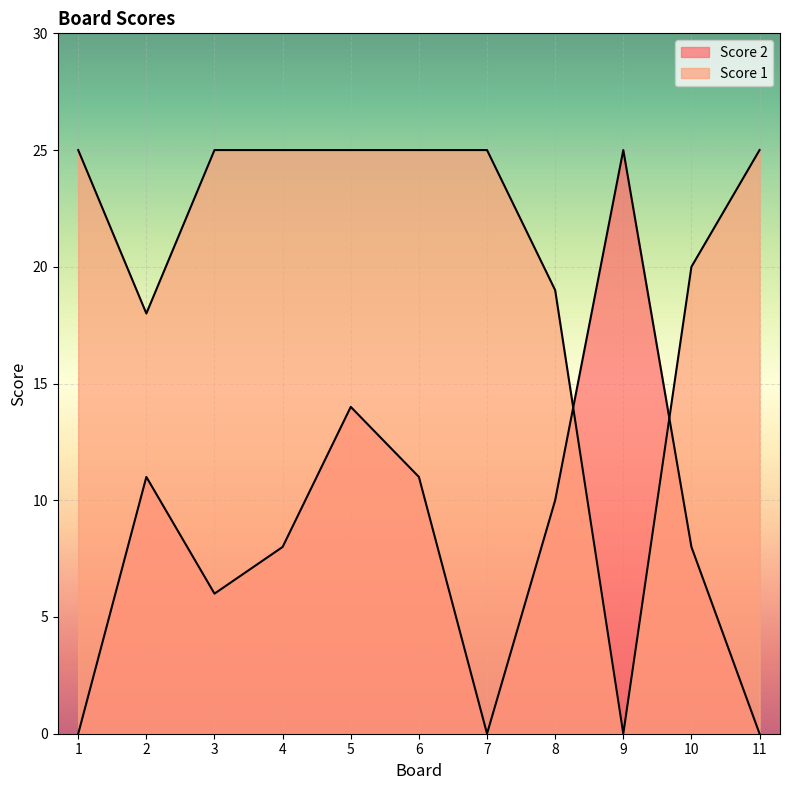

What is the difference between the second highest and minimum values in the Score 2 series?

14